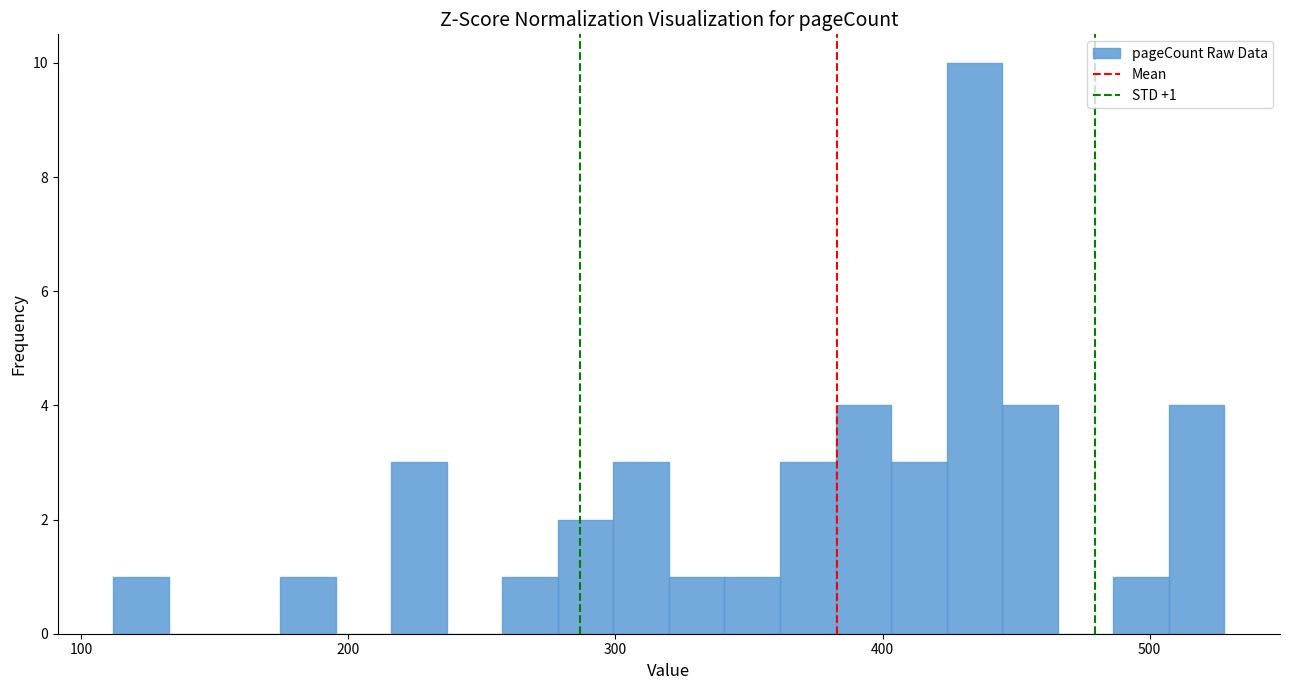

Around what value on the x-axis is the tallest bar? Give the approximate position of its centre, as read against the axis.

430